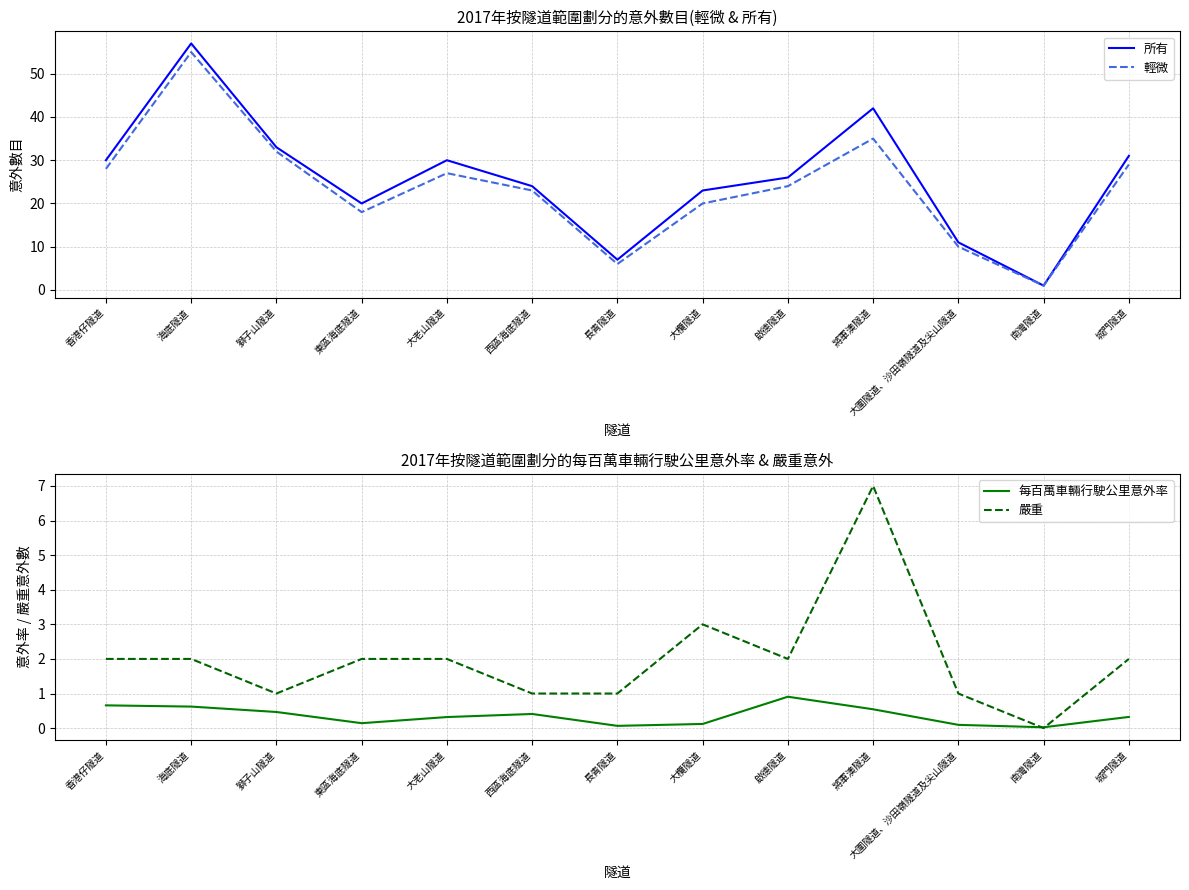

True or false: 嚴重 and 輕微 cross at least once.

False